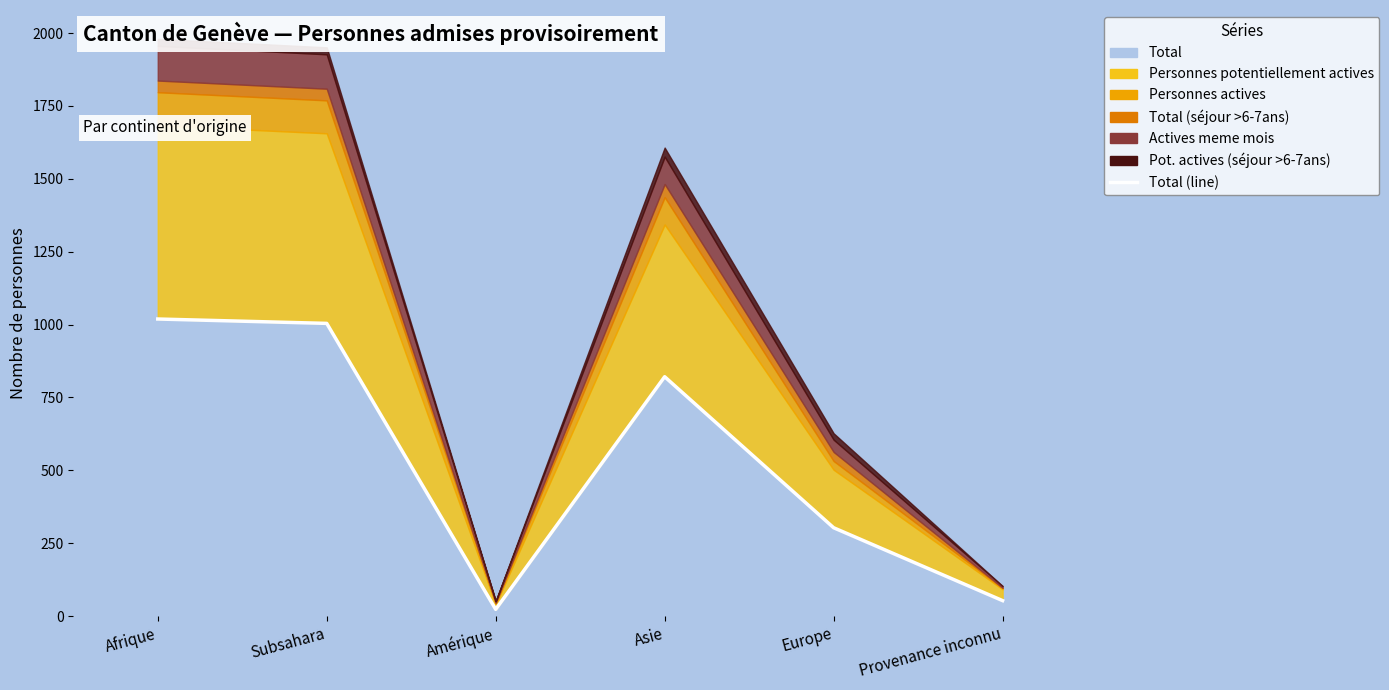

Is it true that the value at Asie is 217?

False